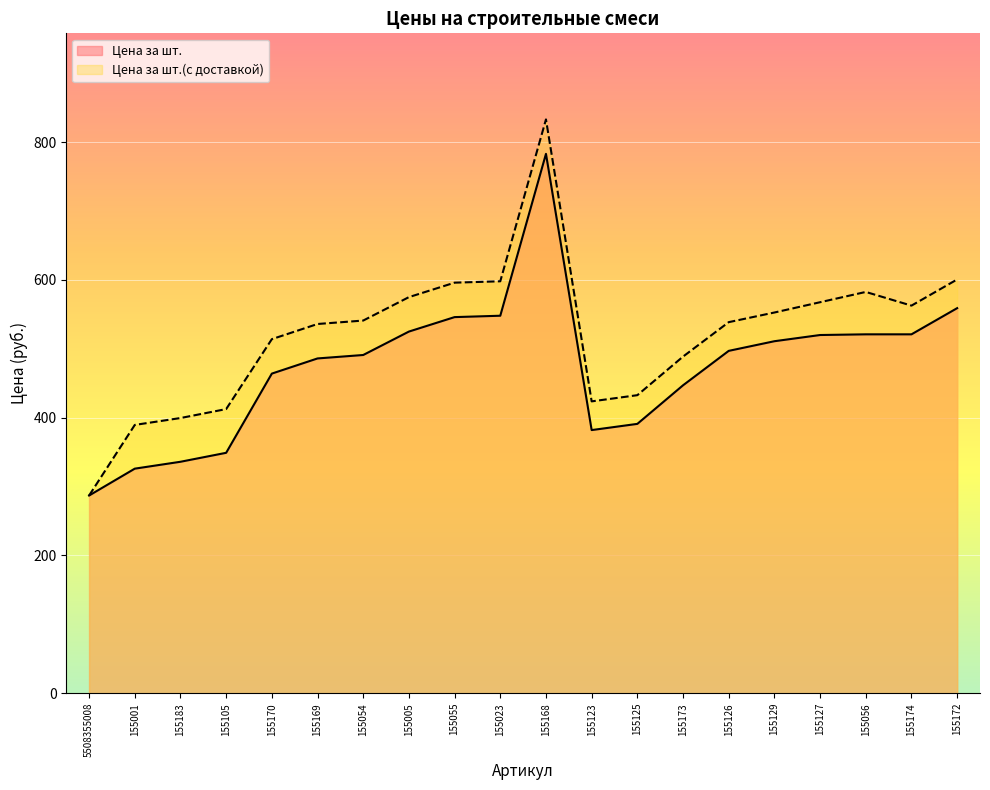

The value of Цена за шт. at 155054 is 491.0. True or false?

True